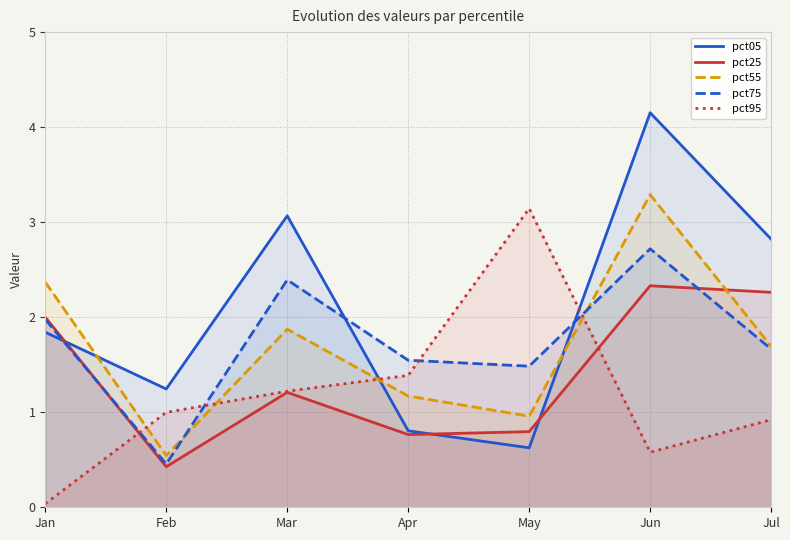

The value of pct95 at Jul is 0.5. True or false?

False